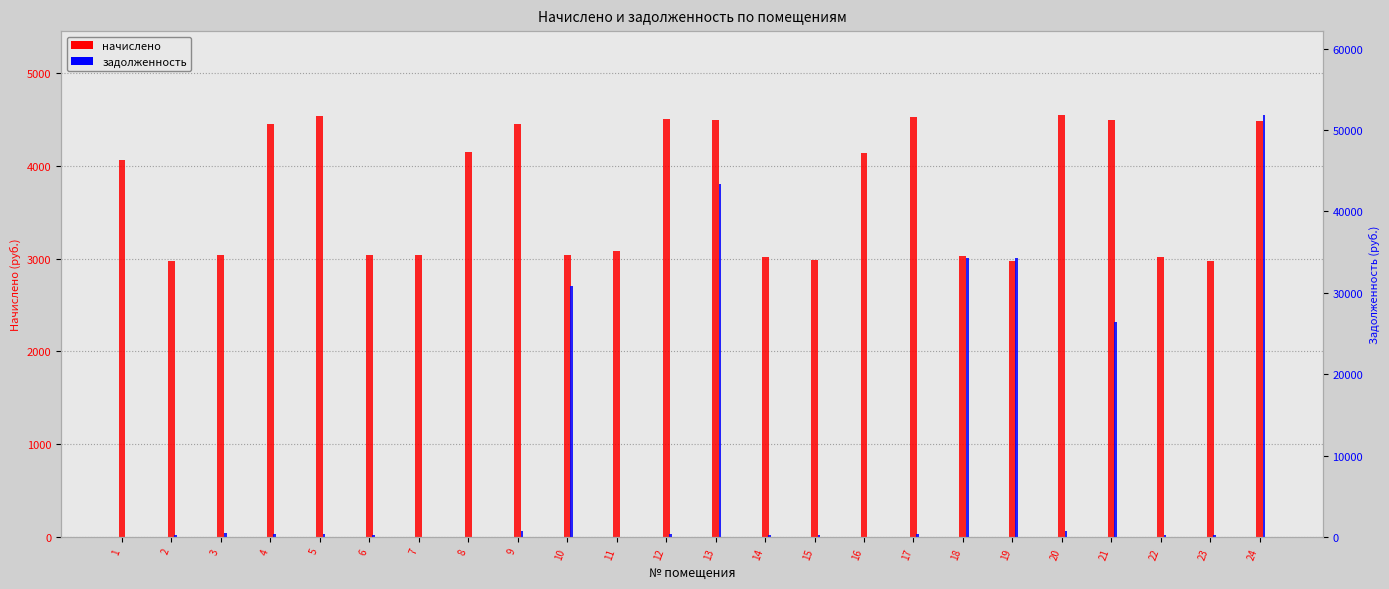

Count the number of data series in this chart.

2